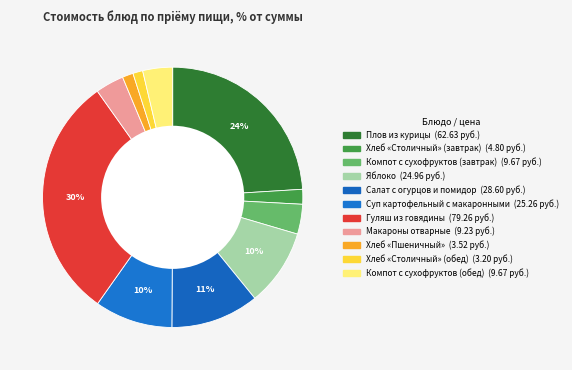

The Хлеб «Пшеничный» slice represents 1% of the pie. True or false?

True